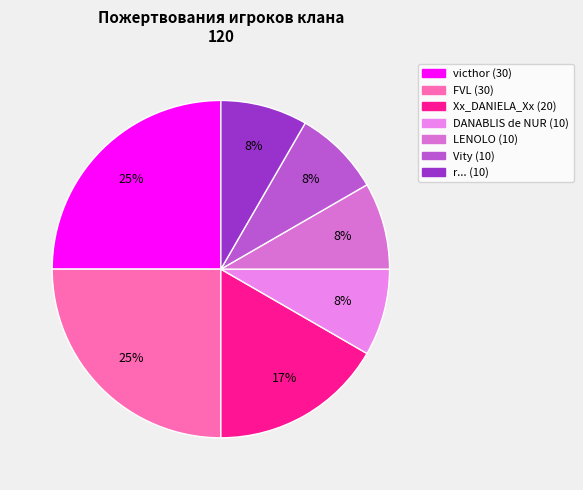

What percentage do Xx_DANIELA_Xx and r... together represent?

25.0%